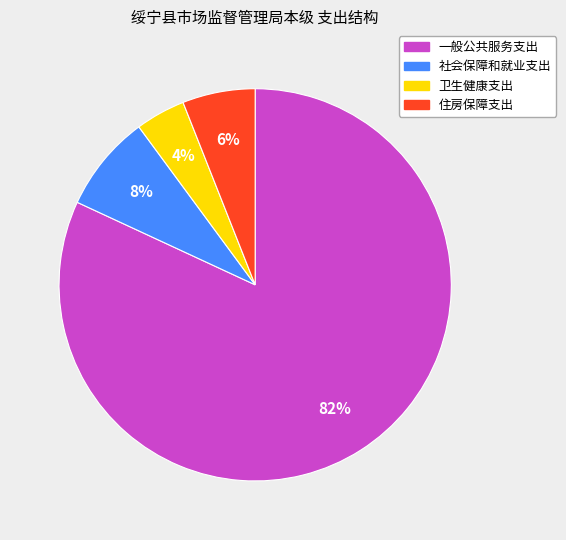

Between 卫生健康支出 and 社会保障和就业支出, which is larger?

社会保障和就业支出